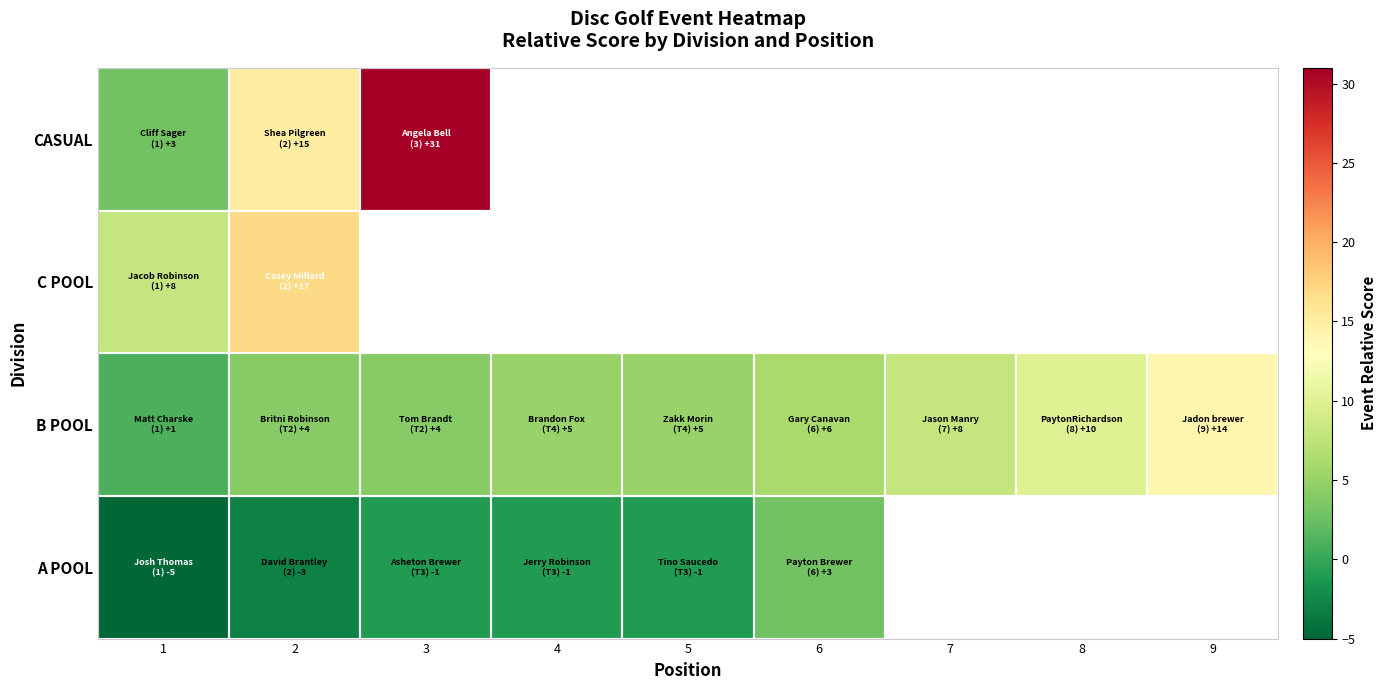

List the series in order of their peak value, highest first.

CASUAL, C POOL, B POOL, A POOL